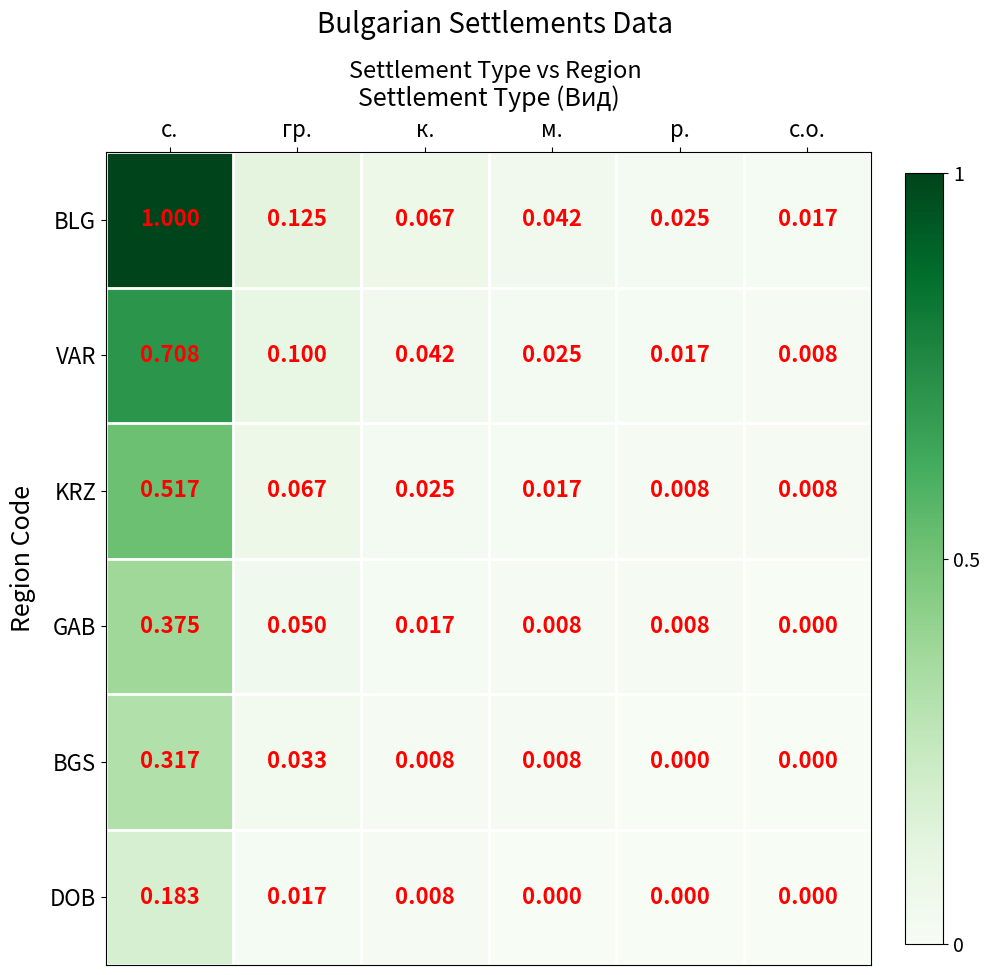

At which label does GAB reach its minimum?

с.о.